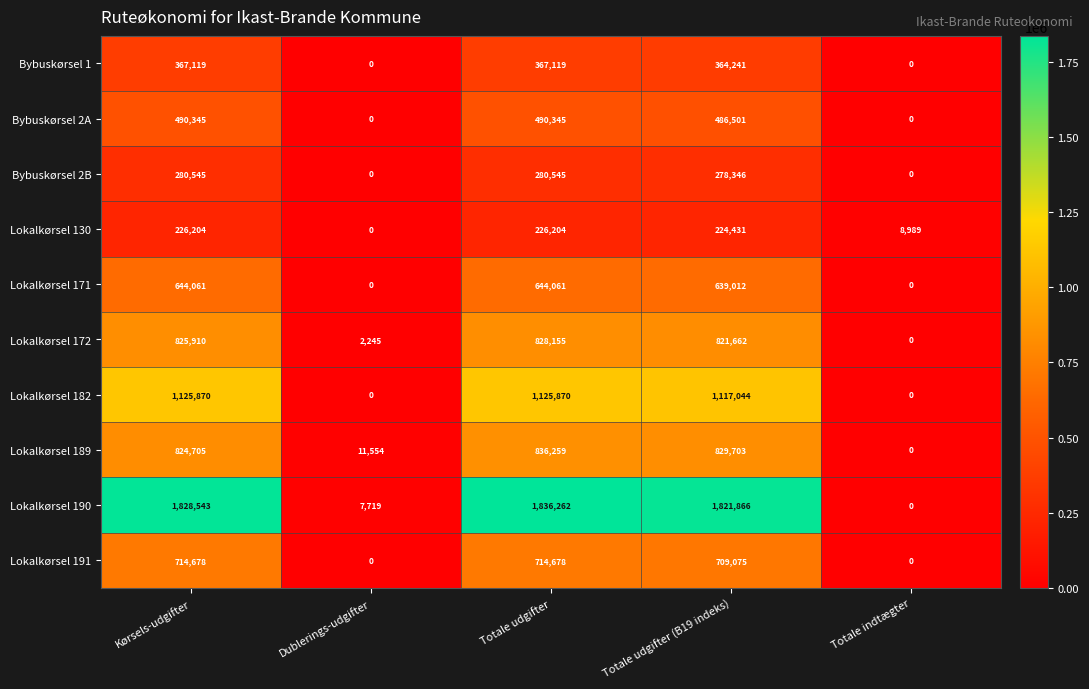

How many data points does each series have?

5